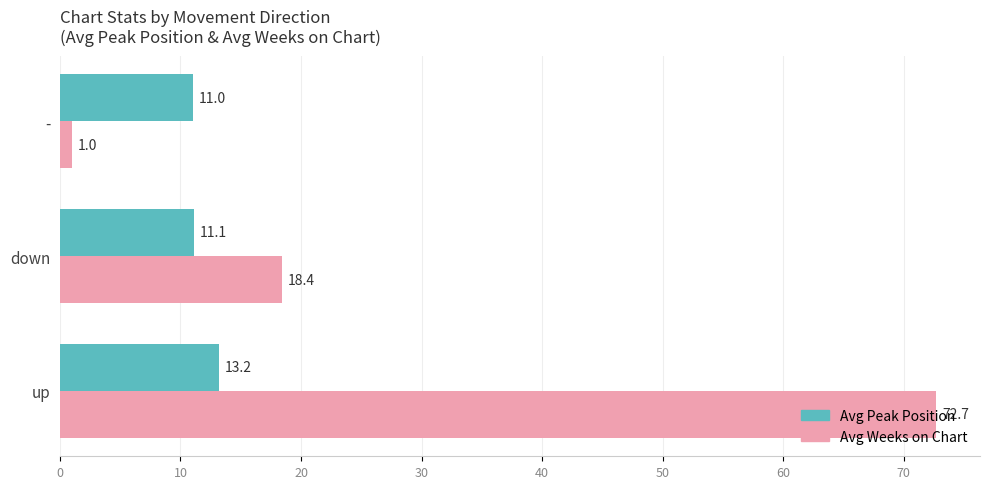

What is the minimum value for Avg Weeks on Chart?

1.0